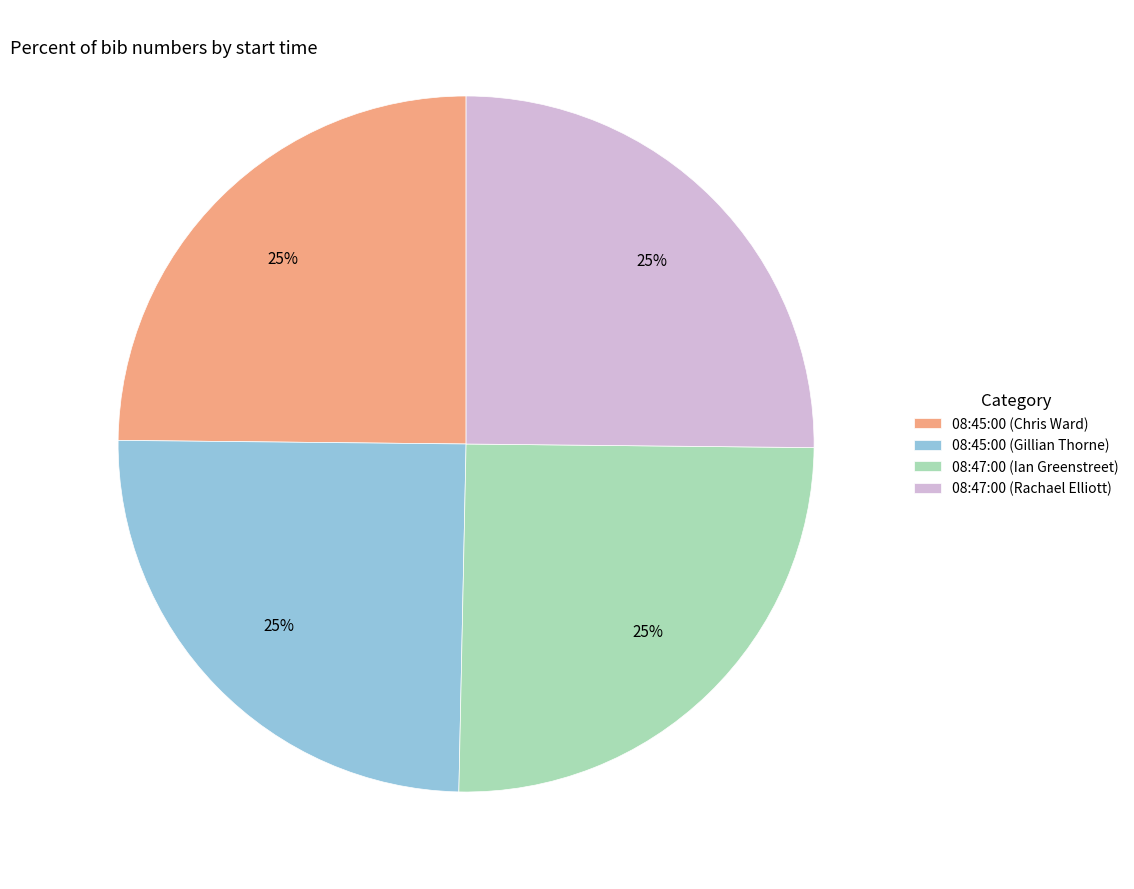

Is it true that 08:47:00 (Rachael Elliott) is 25% of the pie?

True